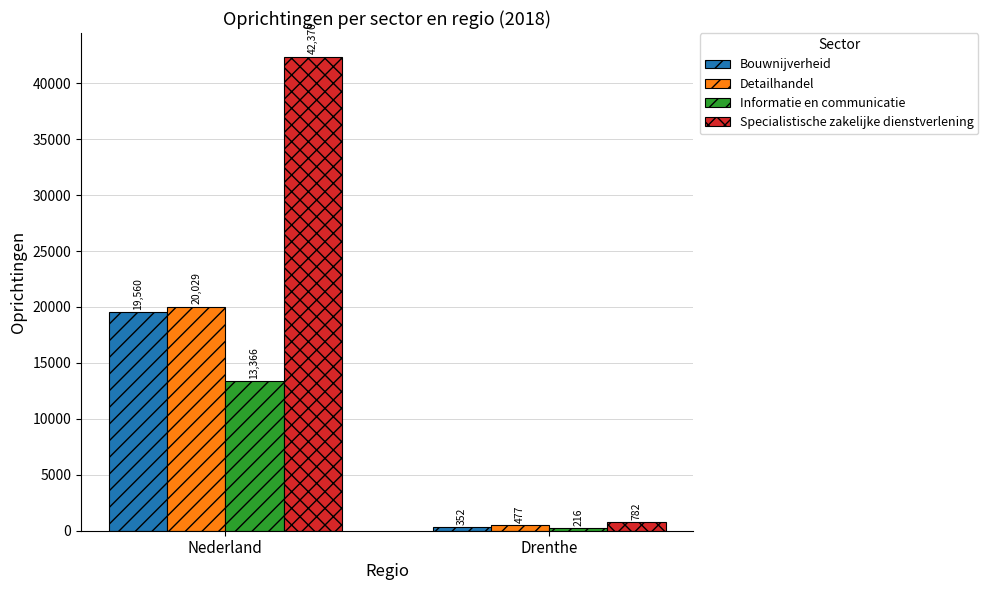

How many data points does each series have?

2